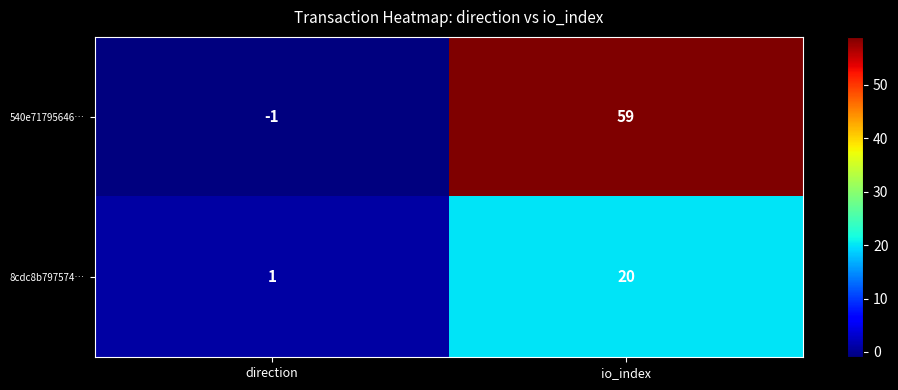

At which category is the sum across all series the highest?

io_index